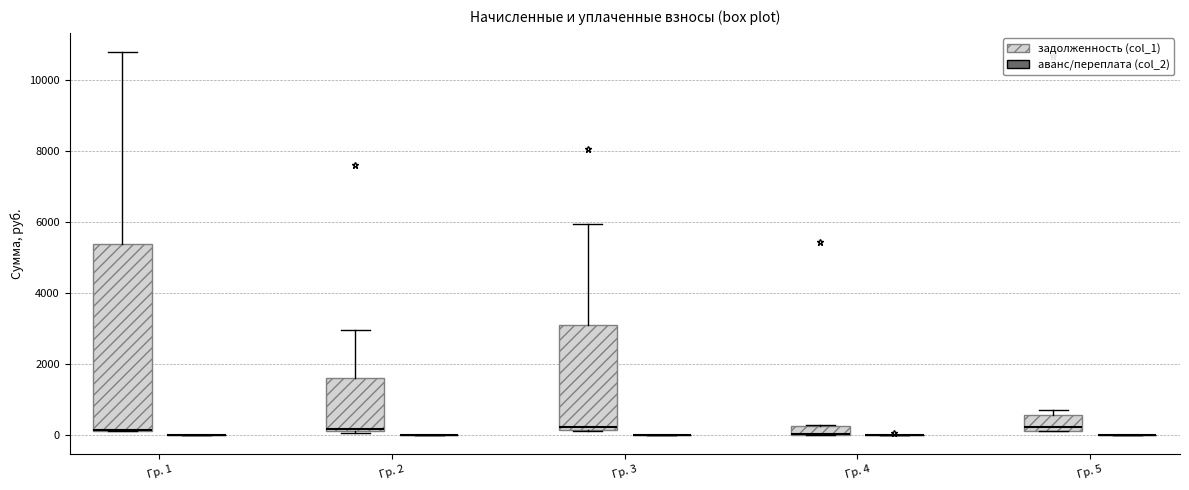

Which box is the tallest, from its lower edge to its upper edge?

Гр. 1 (задолженность (col_1))